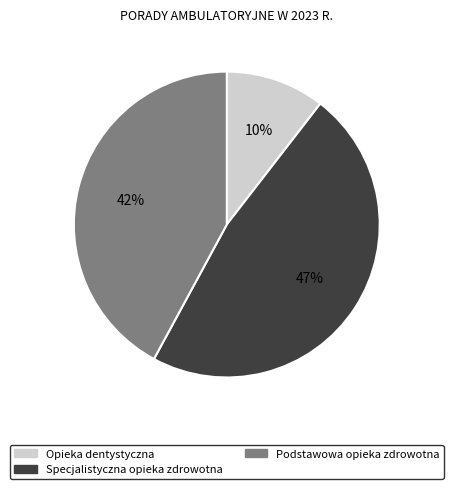

Do Podstawowa opieka zdrowotna and Opieka dentystyczna together represent more than half of the pie?

Yes